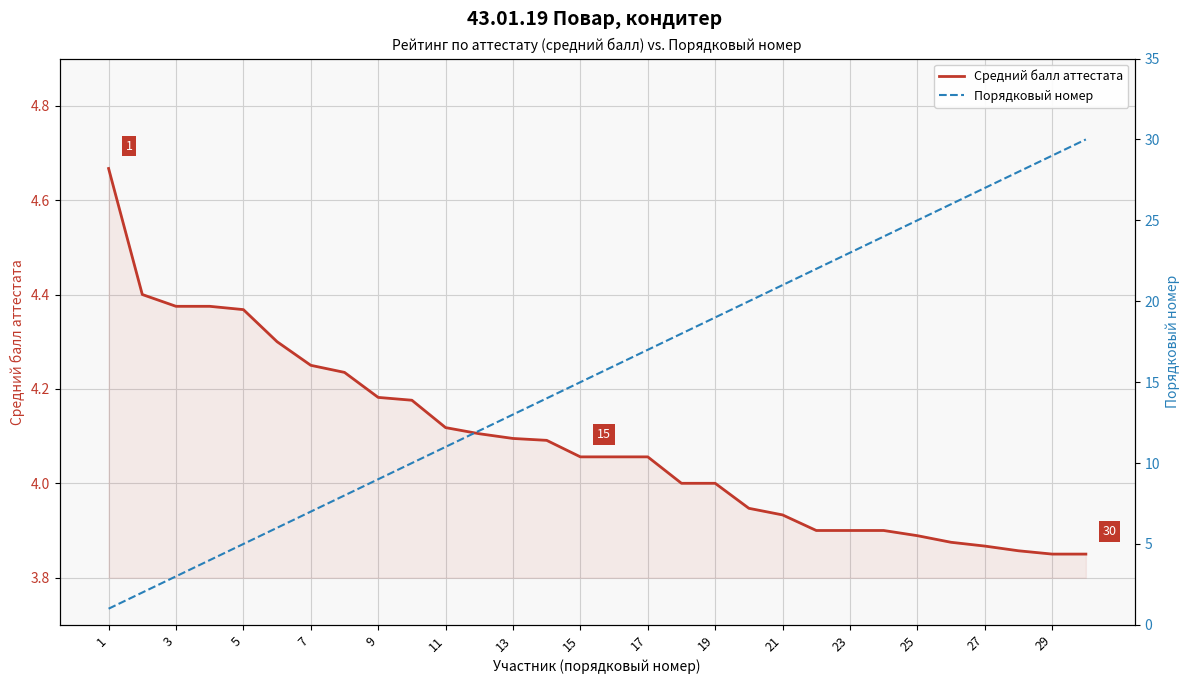

Reading left to right, extract all data points from this chart.

Средний балл аттестата: 4.7	4.4	4.4	4.4	4.4	4.3	4.2	4.2	4.2	4.2	4.1	4.1	4.1	4.1	4.1	4.1	4.1	4.0	4.0	3.9	3.9	3.9	3.9	3.9	3.9	3.9	3.9	3.9	3.9	3.9
Порядковый номер: 1.0	2.0	3.0	4.0	5.0	6.0	7.0	8.0	9.0	10.0	11.0	12.0	13.0	14.0	15.0	16.0	17.0	18.0	19.0	20.0	21.0	22.0	23.0	24.0	25.0	26.0	27.0	28.0	29.0	30.0